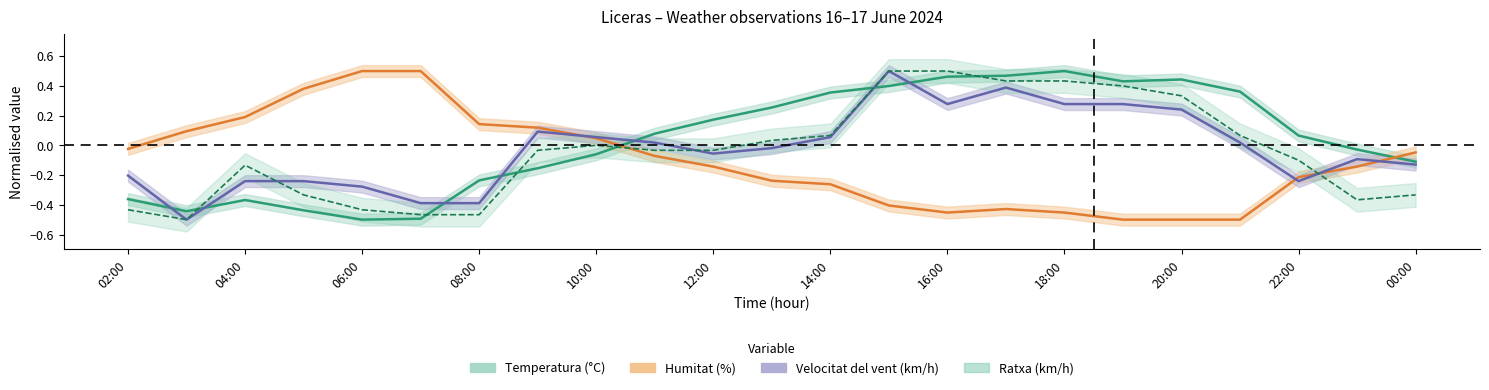

What is the difference between the maximum and second lowest values in the Temperatura (°C) series?

1.0